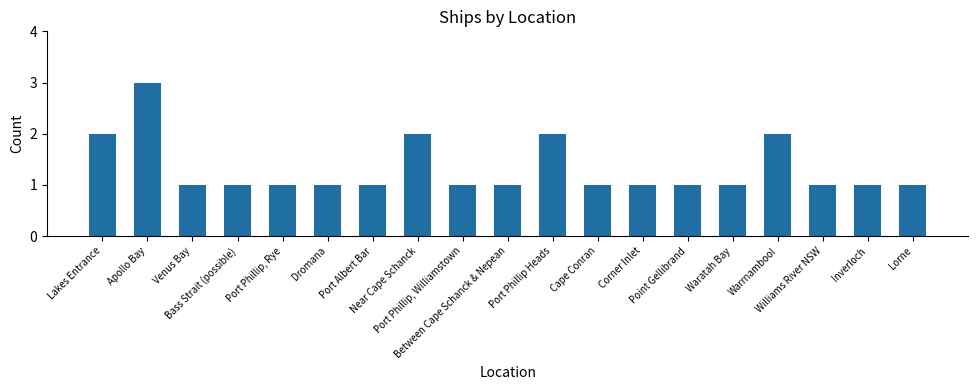

How many bars are there in total?

19